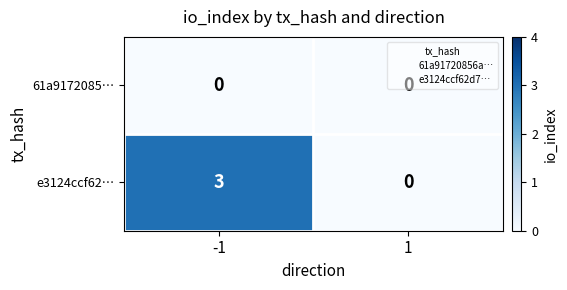

At which category is the sum across all series the highest?

-1